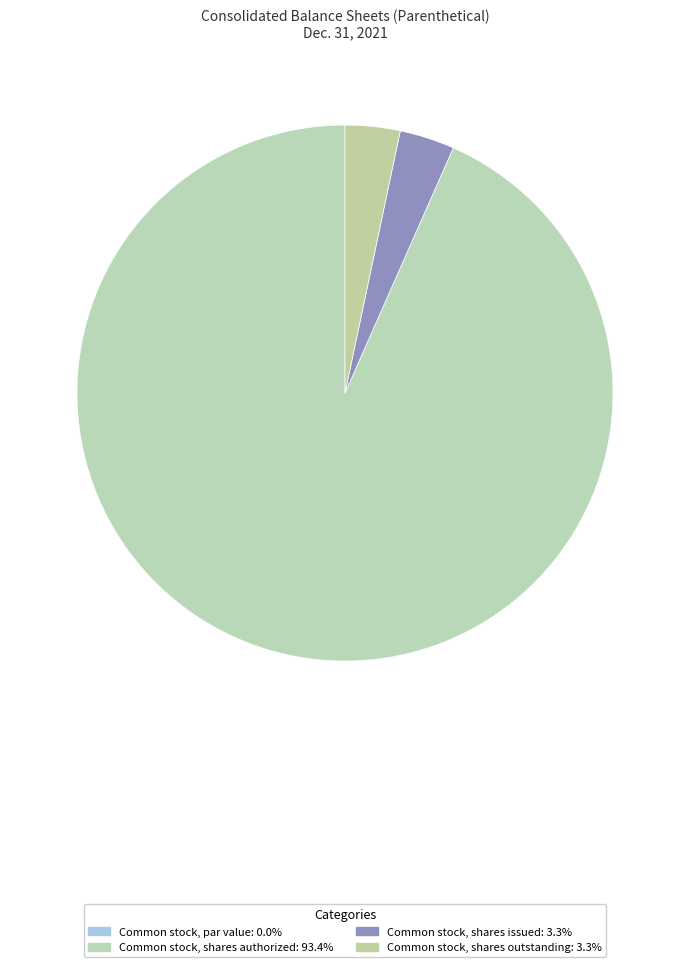

To the nearest percent, what is the combined percentage of Common stock, shares authorized and Common stock, shares issued?

97%